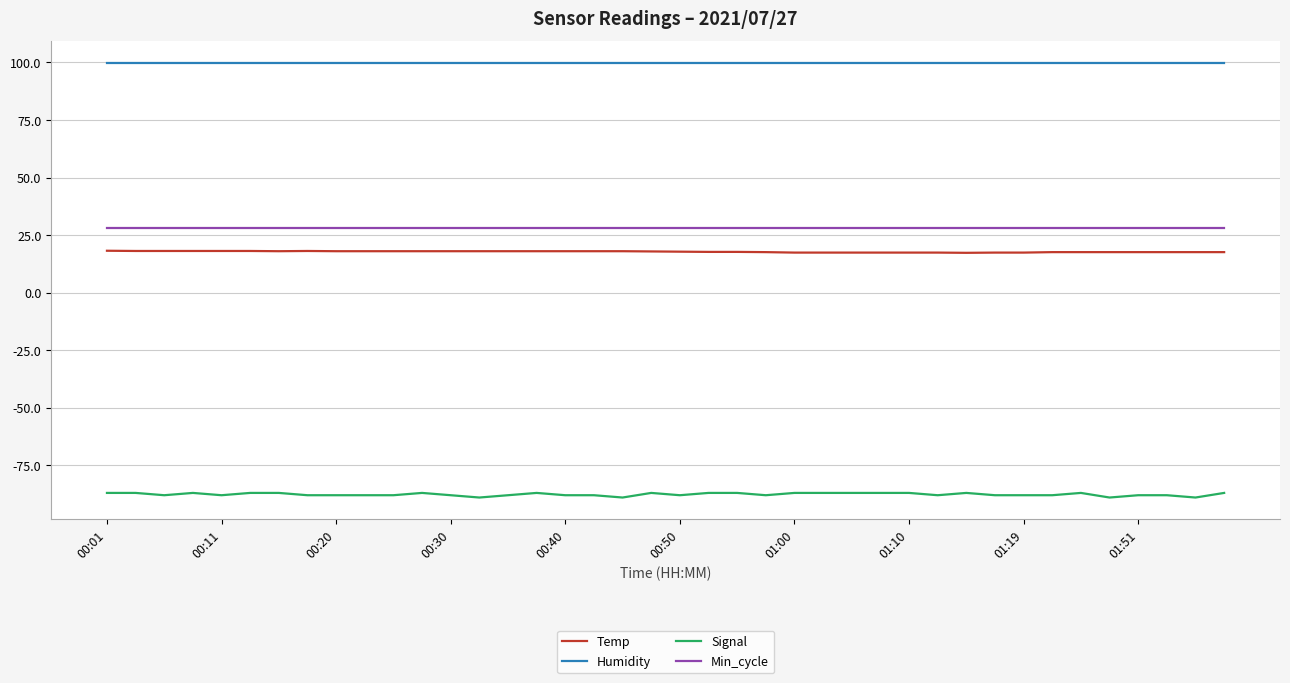

Which series has the largest range (max minus min)?

Signal